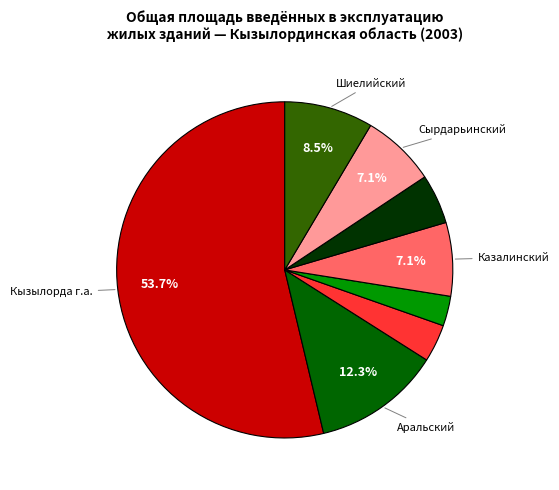

Is there any slice that represents more than half of the pie?

Yes